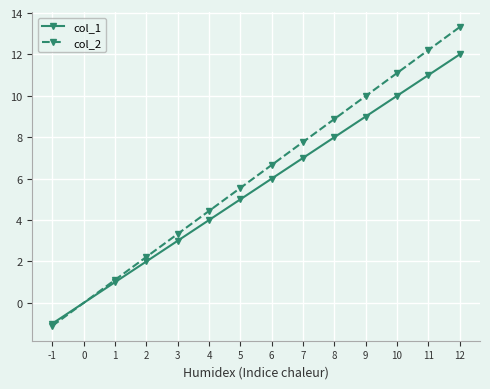

How many values in col_2 are below zero?

1